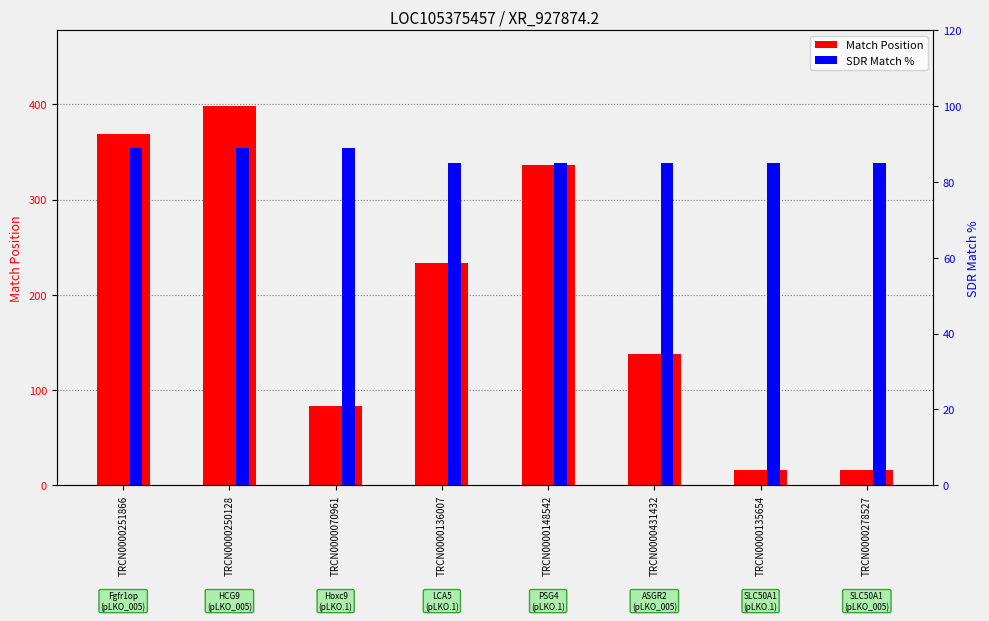

What is the highest value of the SDR Match % series?

89